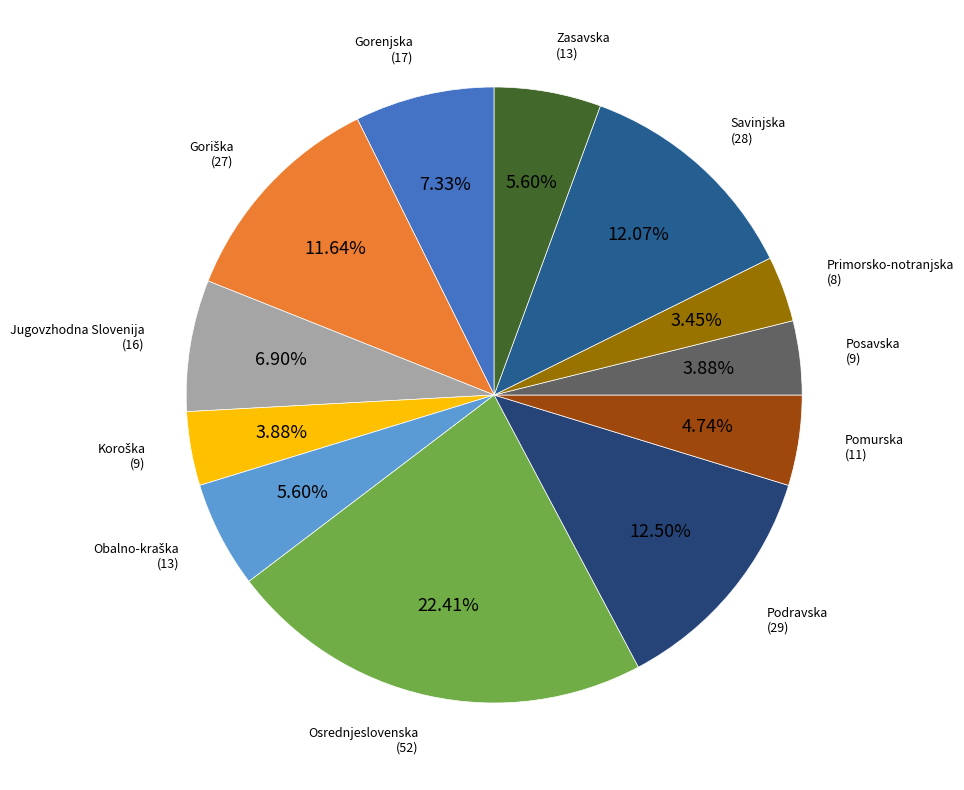

To the nearest percent, what is the difference between the largest and smallest slice percentages?

19%